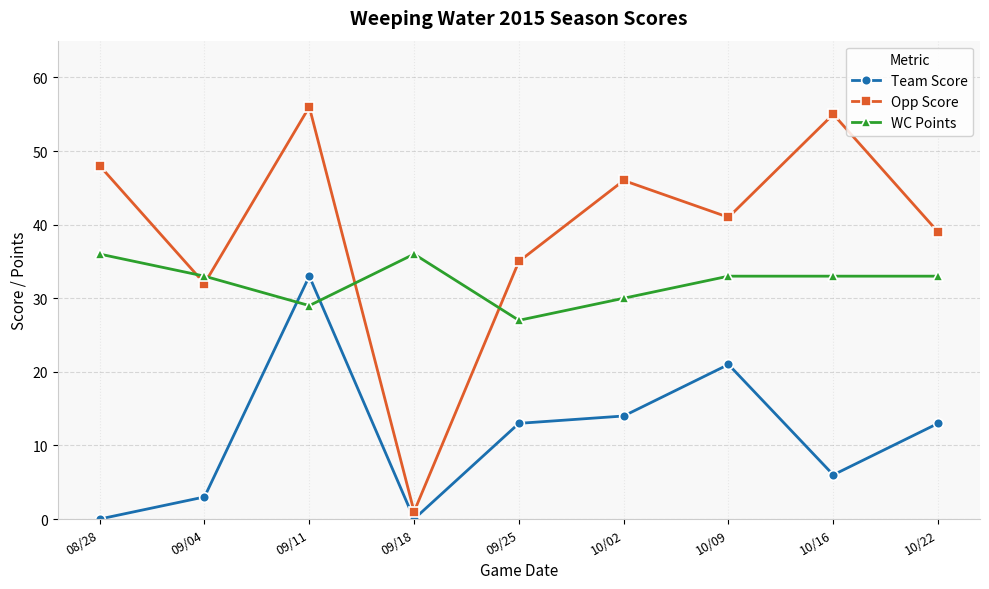

At how many categories does at least one series exceed 45?

4